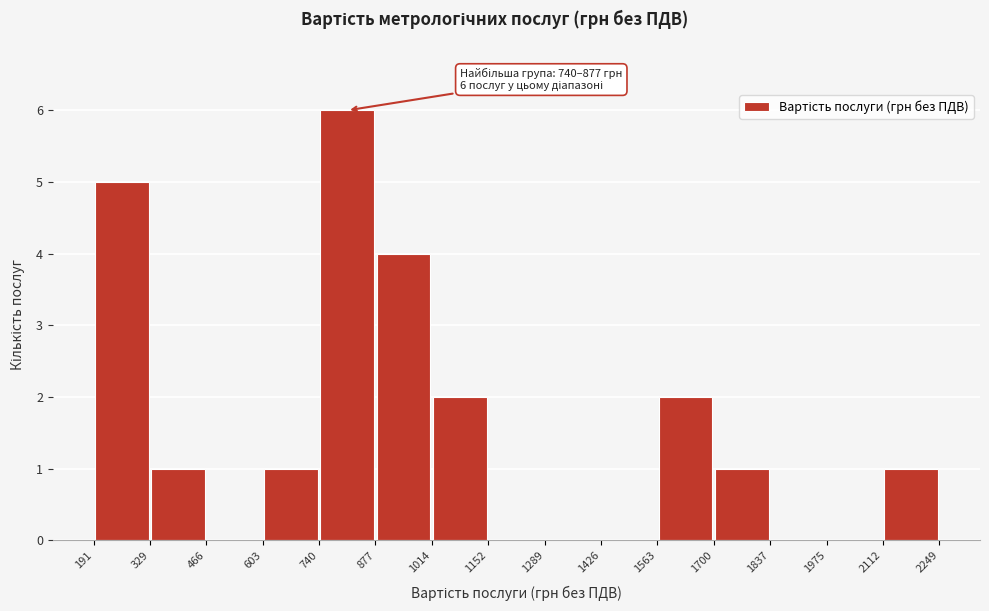

Over which range of the x-axis is the bar tallest?

740 to 877